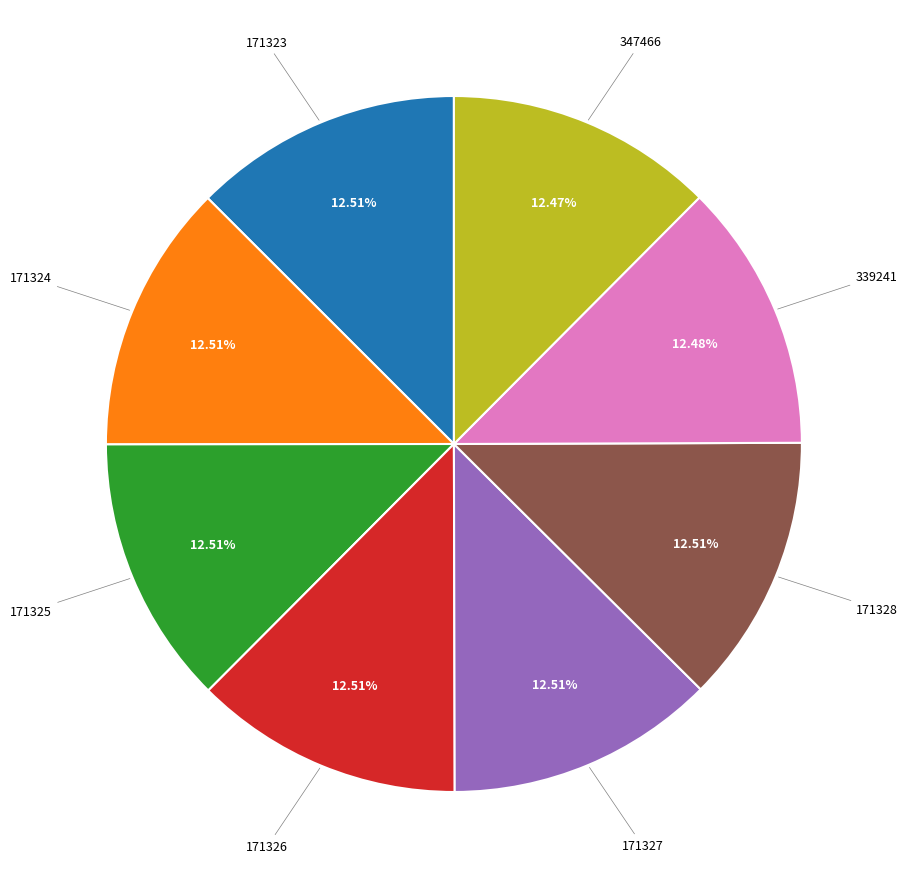

Is there any slice that represents more than half of the pie?

No